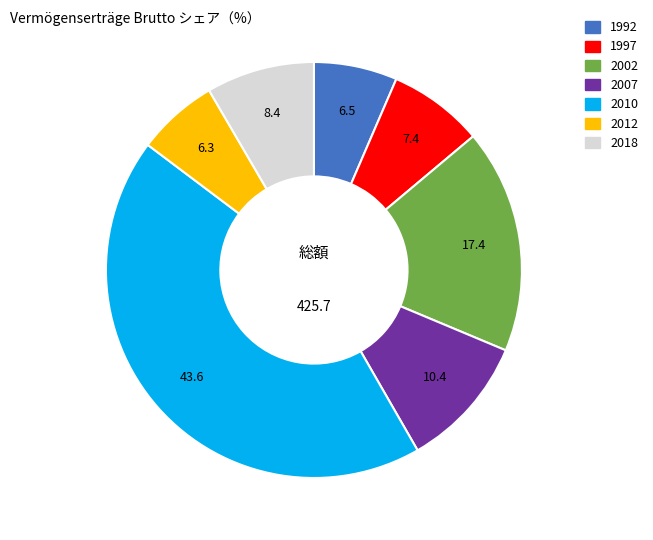

Is there a majority slice in this chart?

No